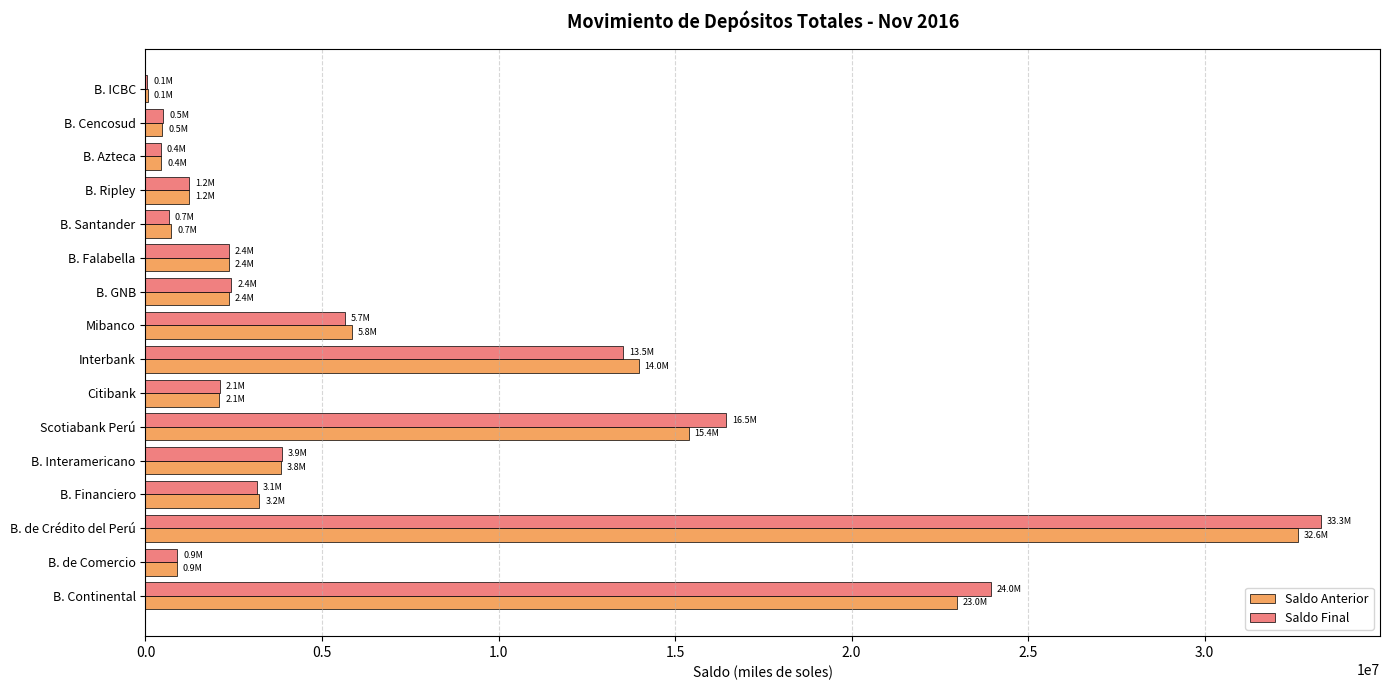

What is the maximum value shown in the chart?

33303229.4